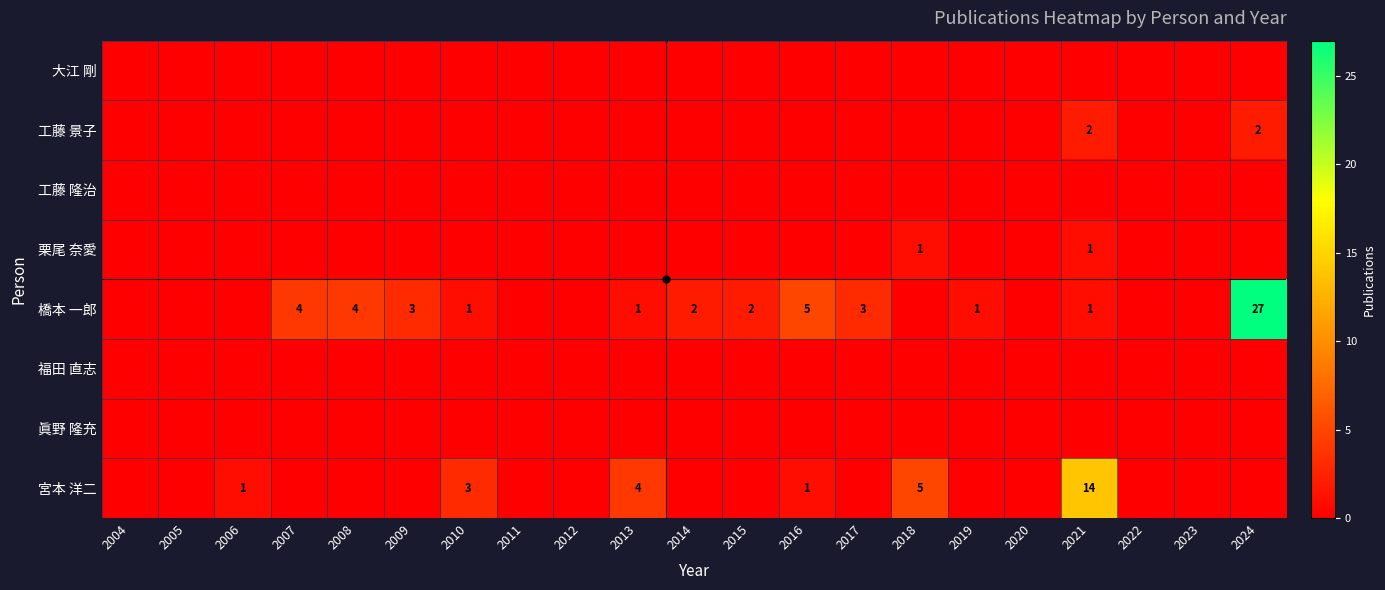

The value of 宮本 洋二 at 2013 is 4. True or false?

True